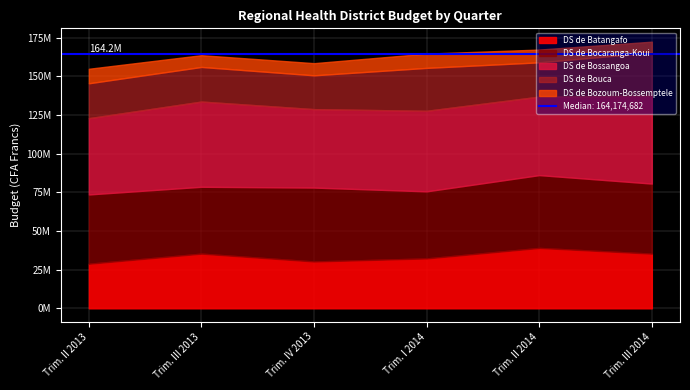

What value does the DS de Bossangoa series have at Trim. I 2014, to the nearest 50?

52072550